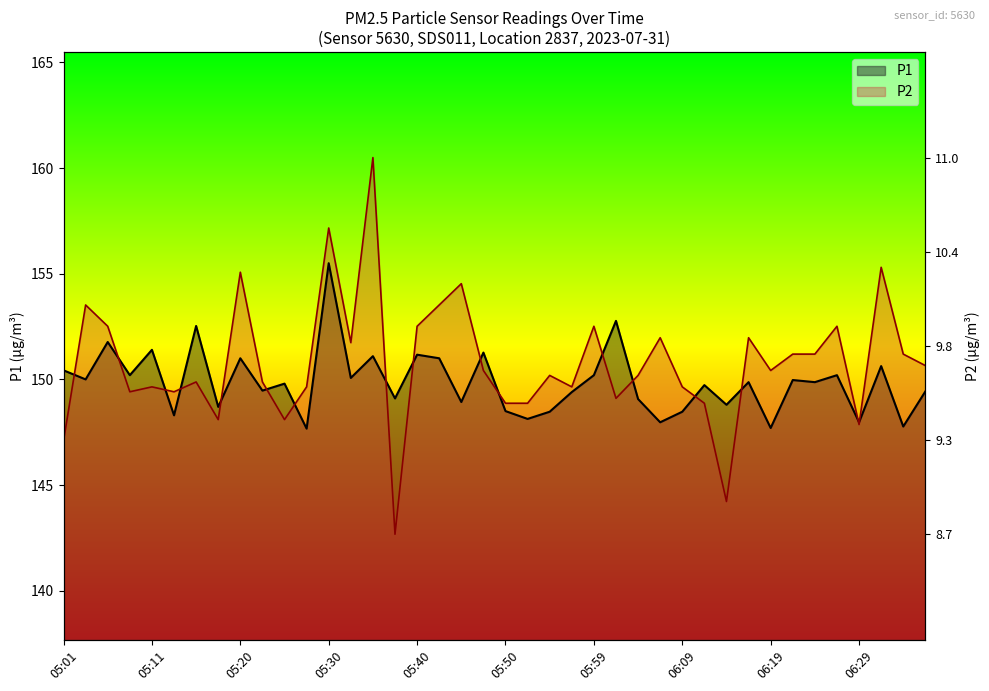

Is it true that P1 equals 234.4 at 06:09?

False